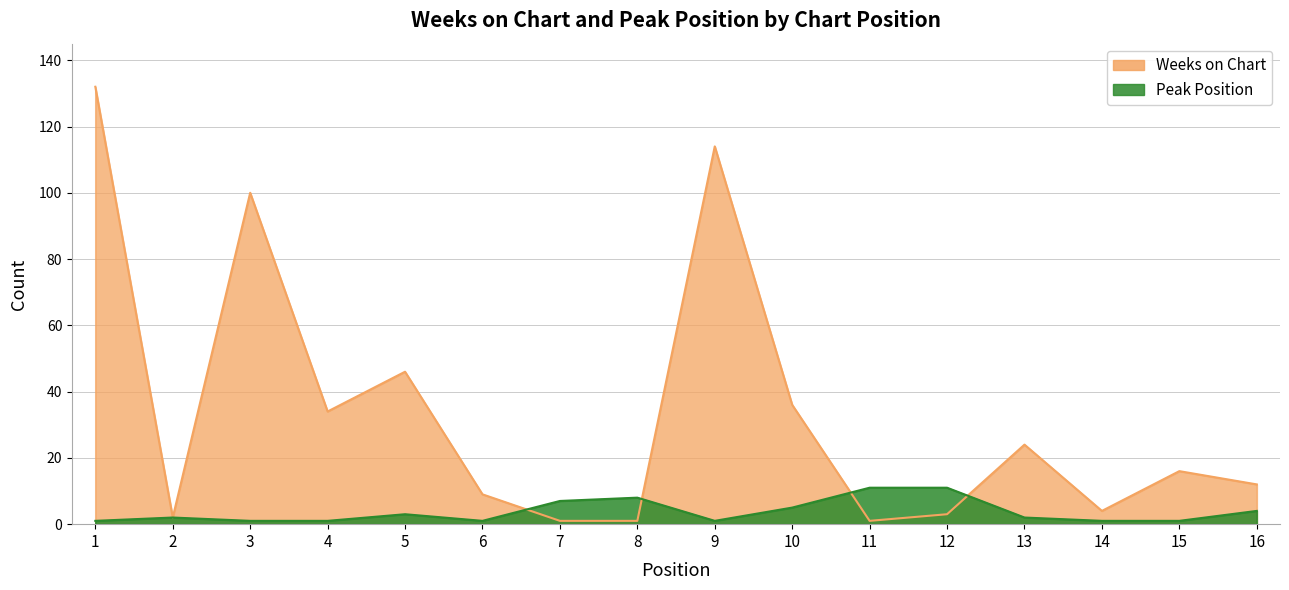

Is it true that Peak Position equals 1 at 14?

True